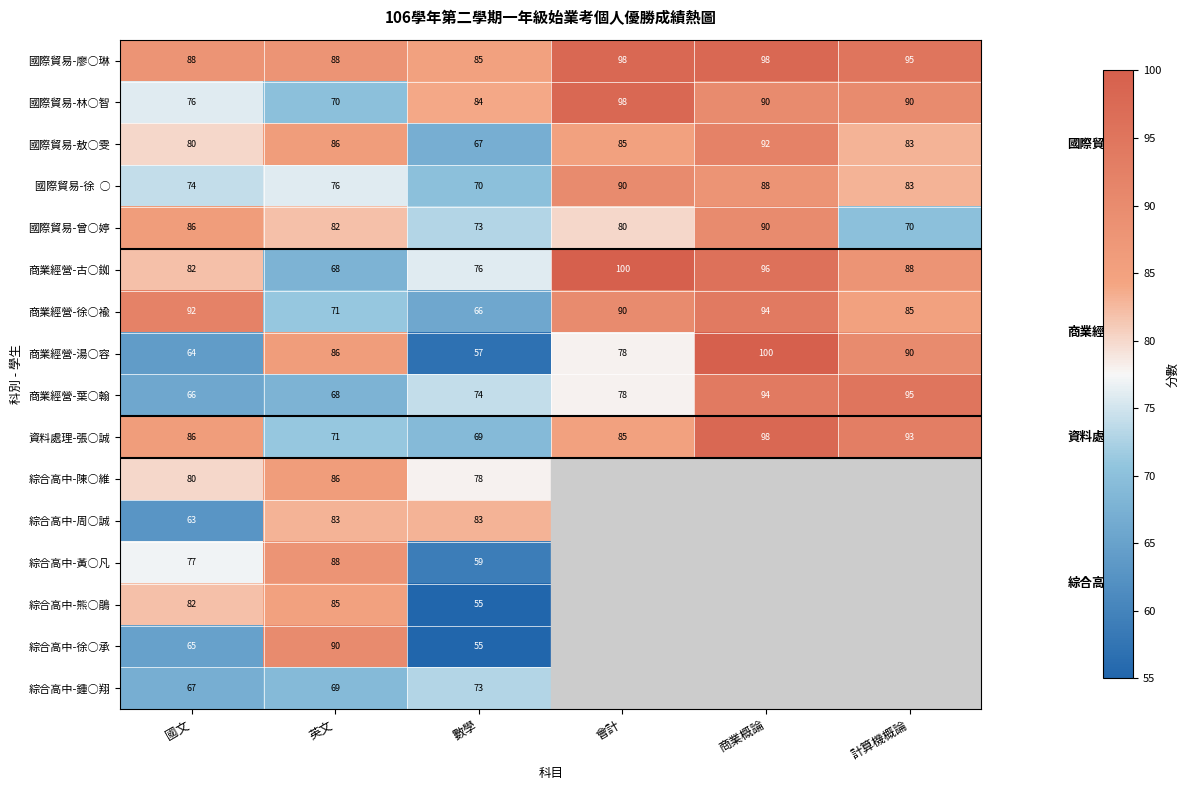

At which label does 國際貿易-林○智 reach its minimum?

英文